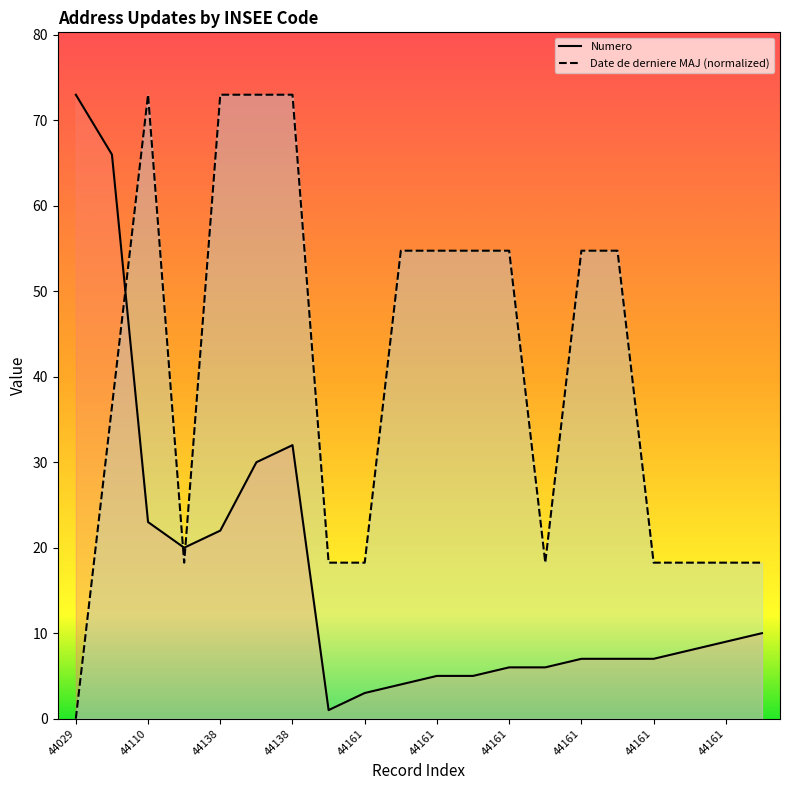

How many lines are shown in the chart?

2